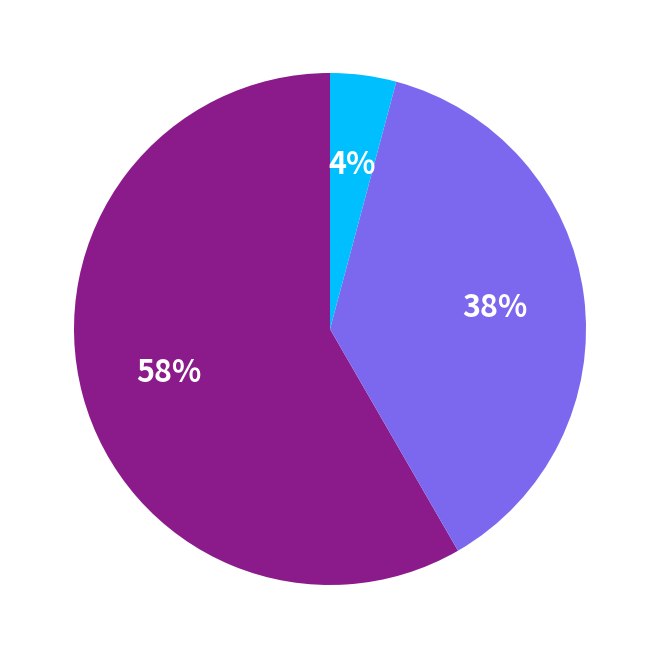

To the nearest percent, what is the average slice percentage?

33%